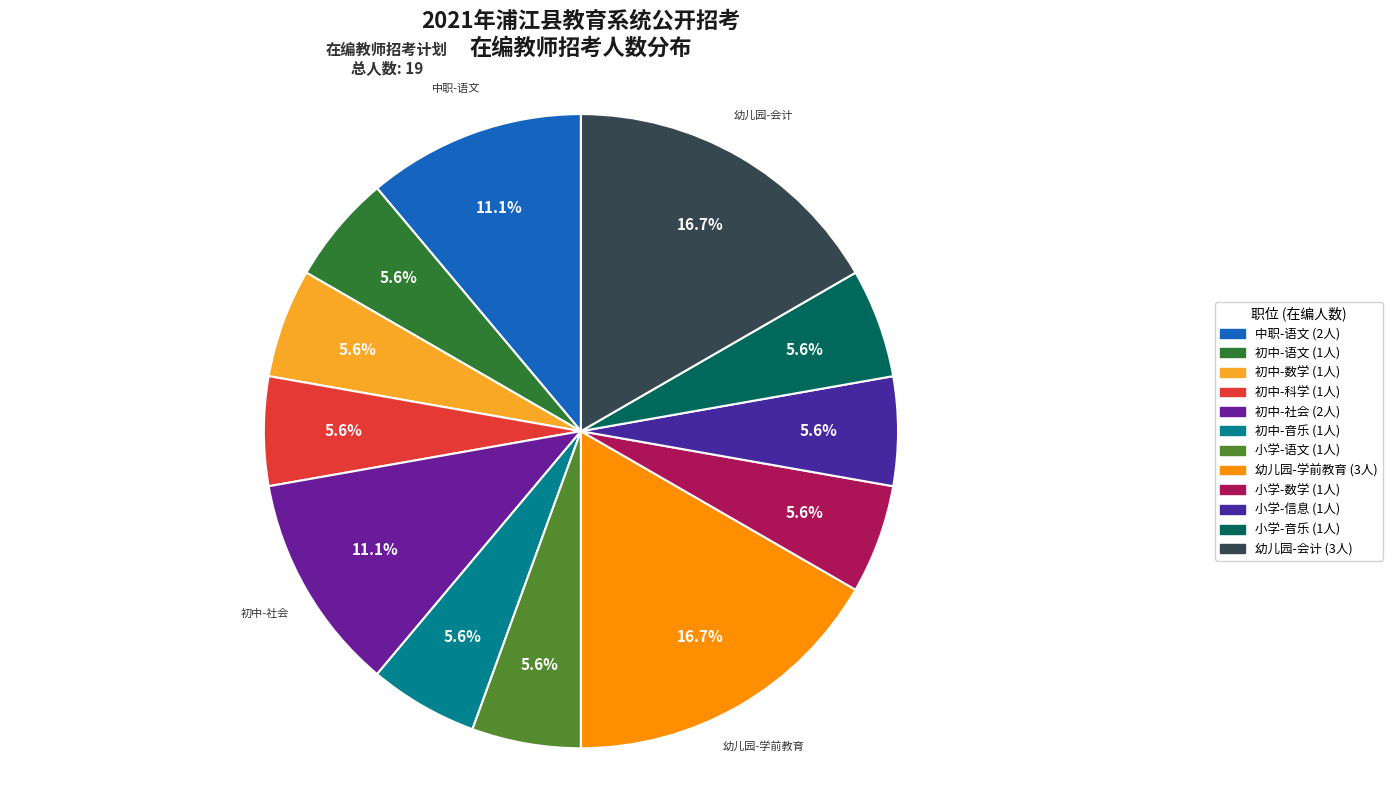

To the nearest percent, what is the combined percentage of 中职-语文 and 小学-信息?

17%